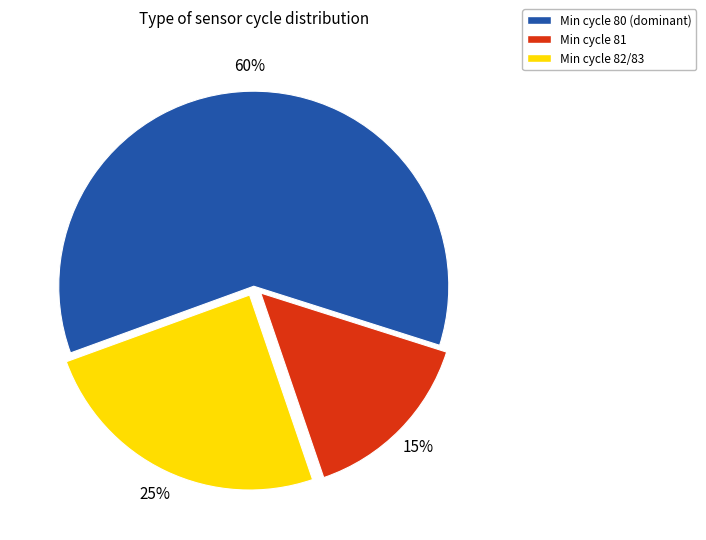

Does any single category account for the majority?

Yes